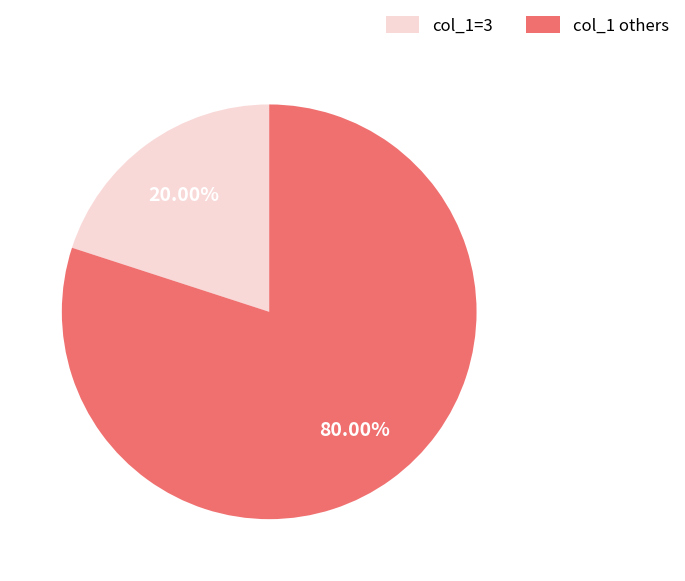

Which slice represents more than half of the pie?

col_1 others